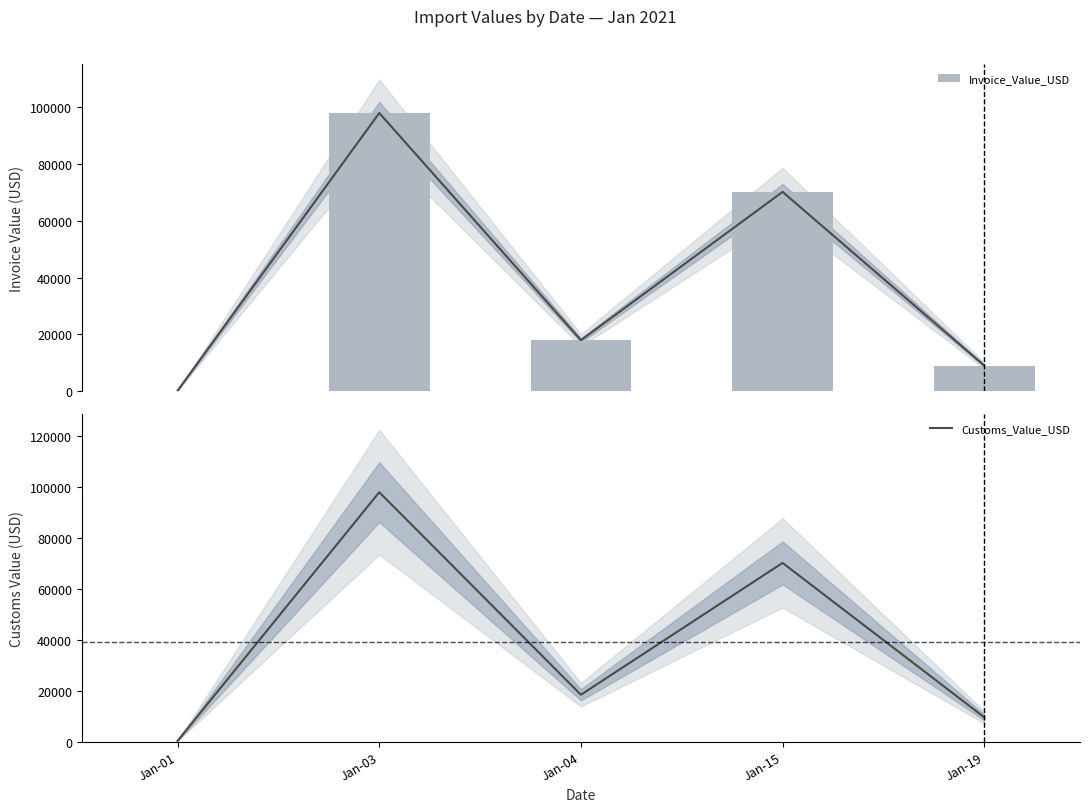

Which series has the largest range (max minus min)?

Invoice_Value_USD